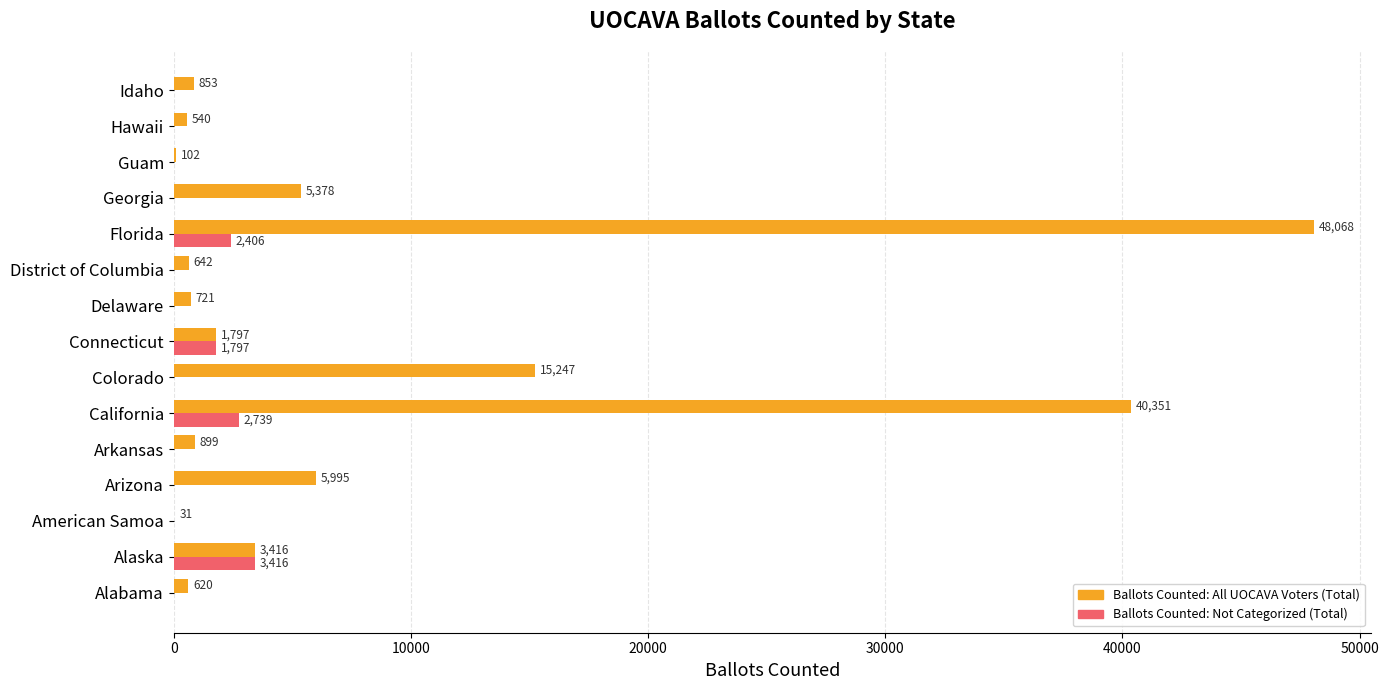

At which category is the sum across all series the highest?

Florida